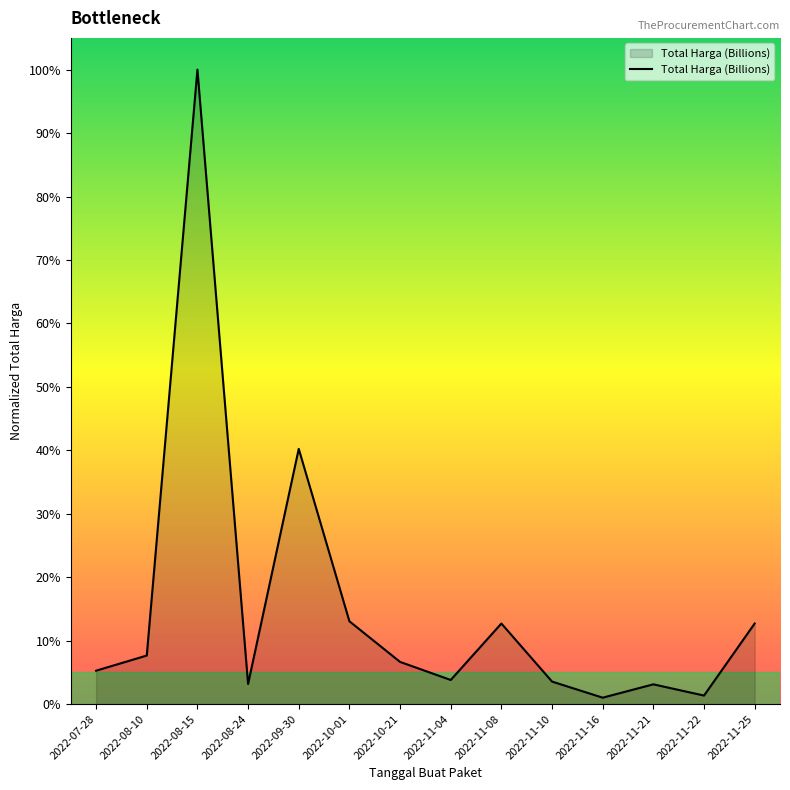

Is this an area chart (filled region under the line)?

Yes